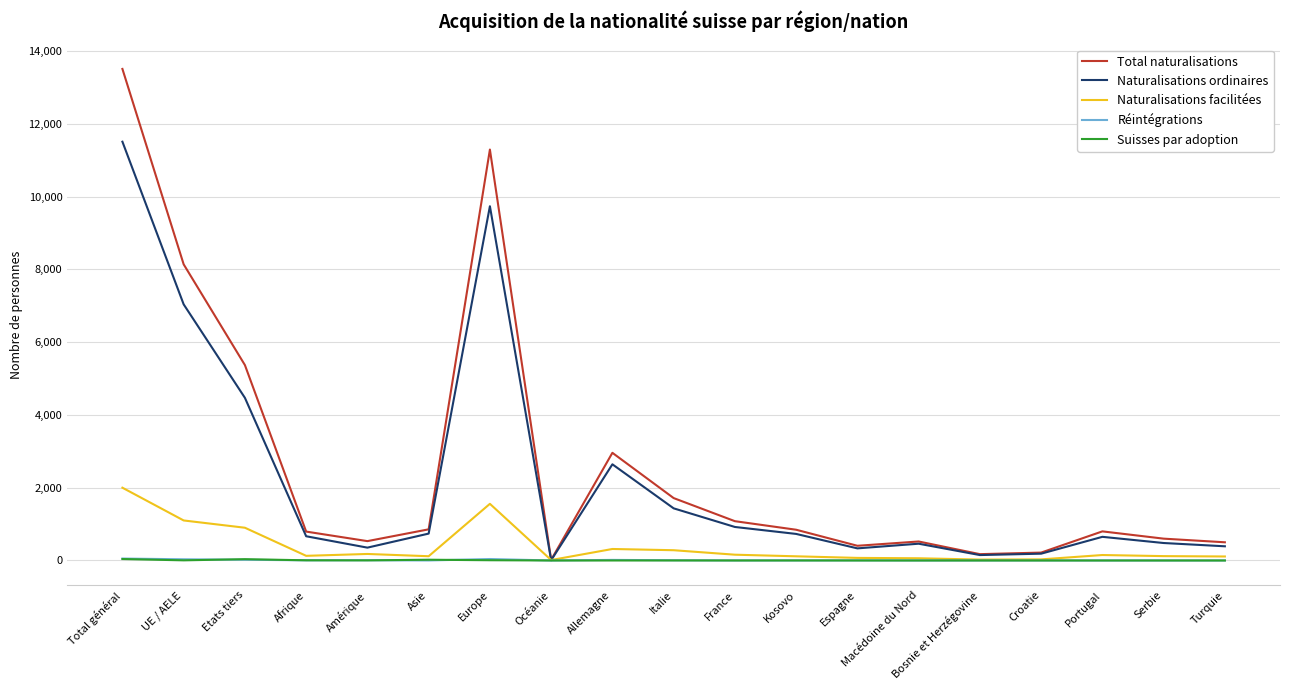

Which label corresponds to the largest value in the chart?

Total général